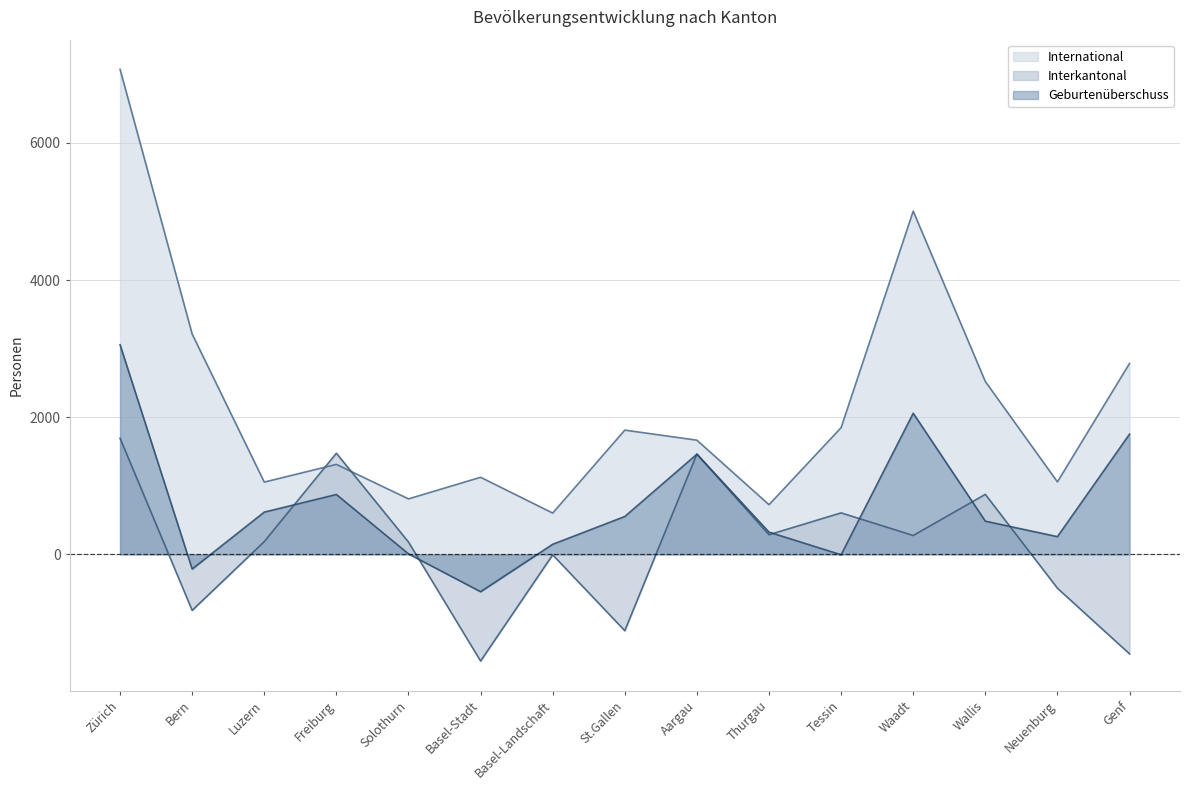

What is the difference between the highest and lowest values at Freiburg?

602